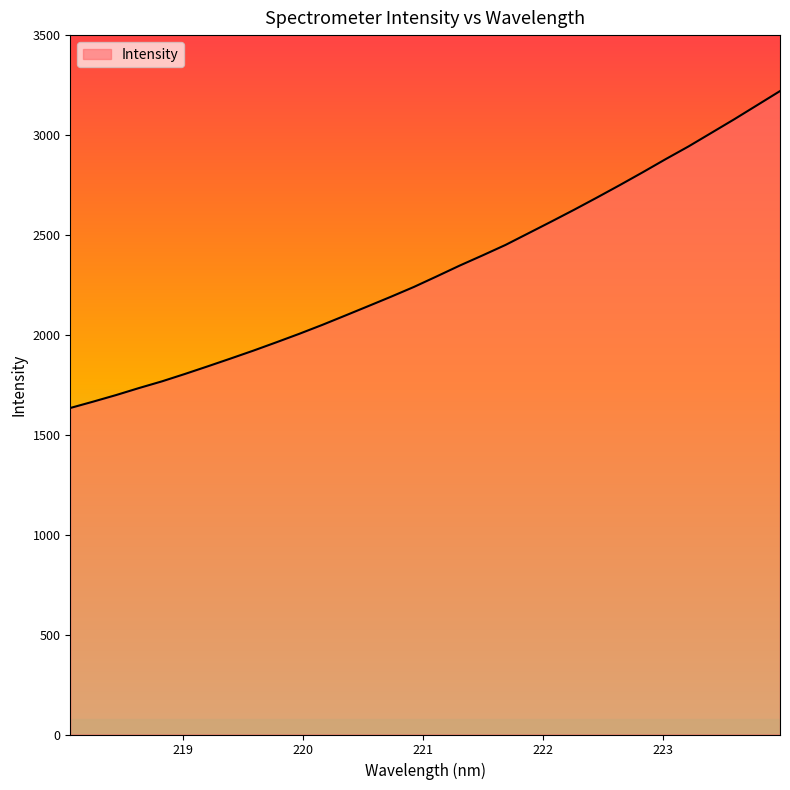

What is the difference between the maximum and minimum values?

1585.9